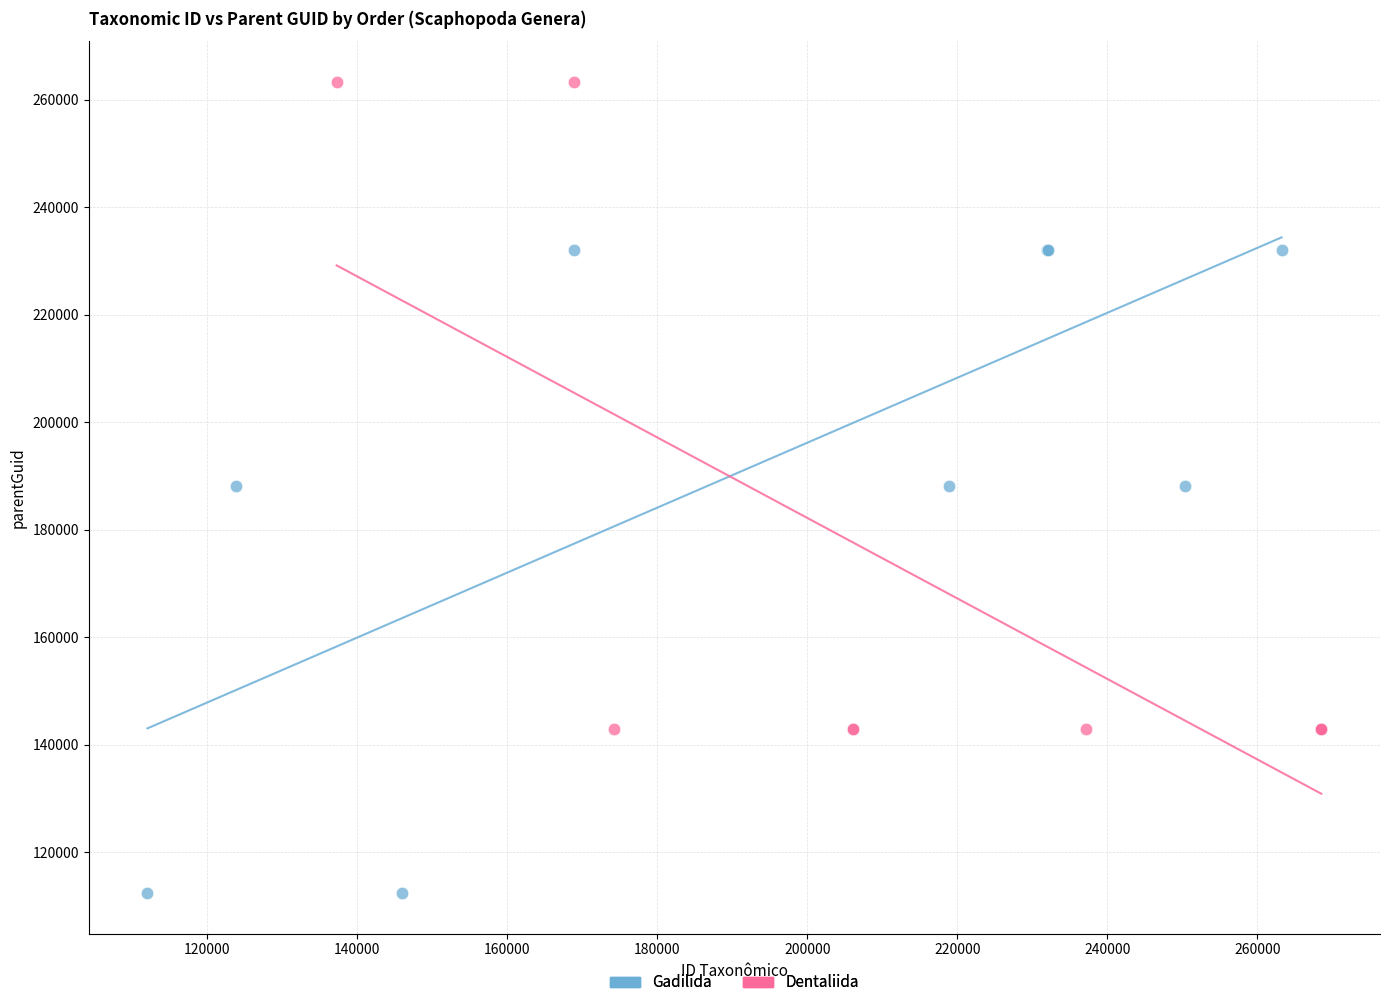

Which series contains the lowest Y value?

Gadilida